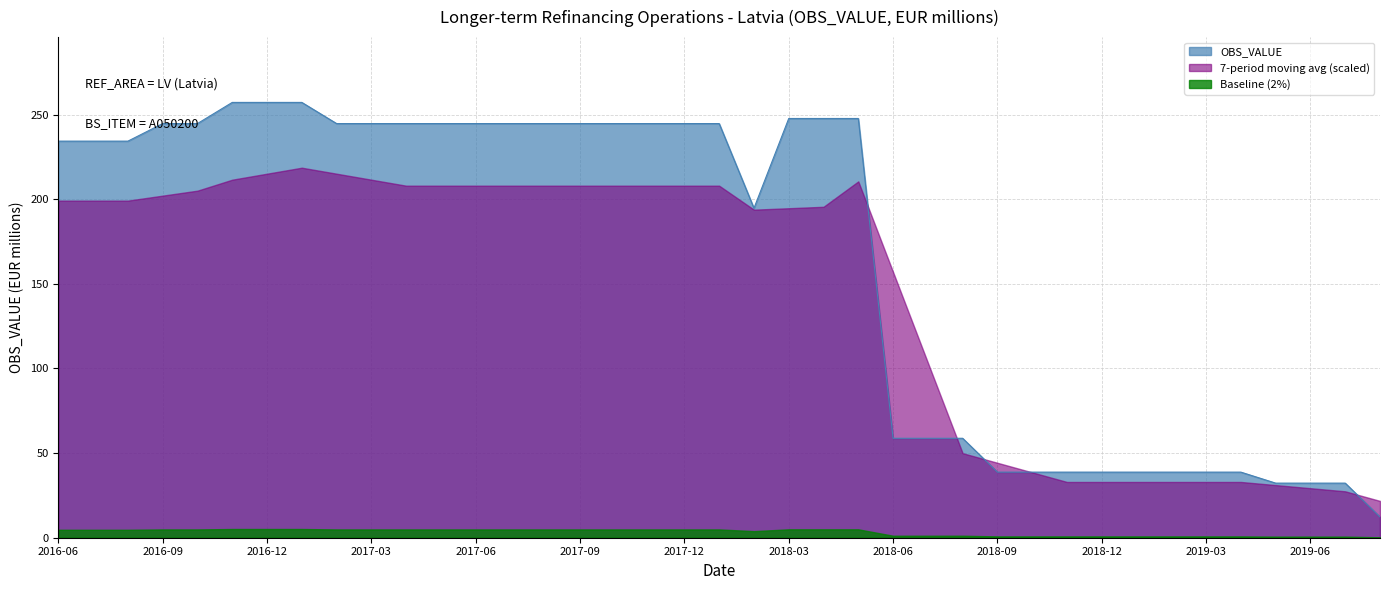

Reading left to right, extract all data points from this chart.

234.3	234.3	234.3	244.7	244.7	257.2	257.2	257.2	244.7	244.7	244.7	244.7	244.7	244.7	244.7	244.7	244.7	244.7	244.7	244.7	194.7	247.7	247.7	247.7	58.8	58.8	58.8	38.8	38.8	38.8	38.8	38.8	38.8	38.8	38.8	32.2	32.2	32.2	12.2